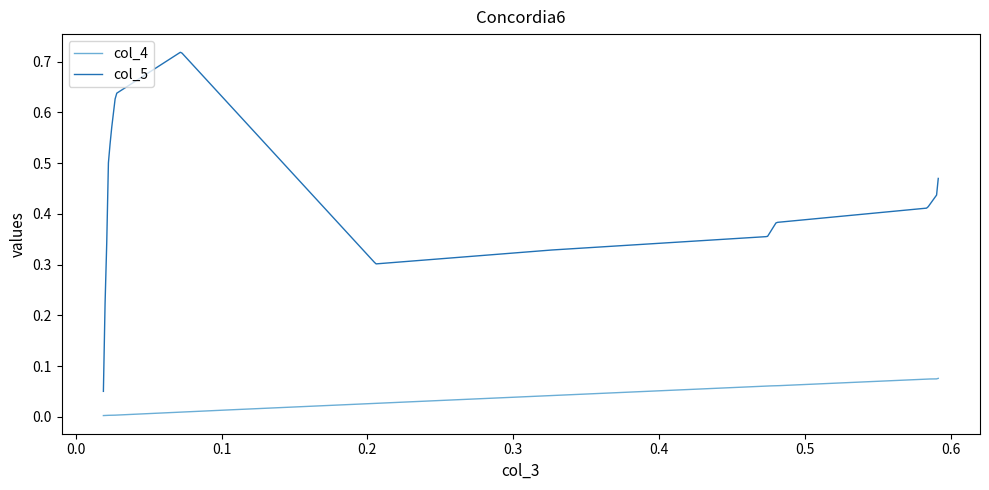

True or false: col_5 and col_4 intersect in this chart.

False